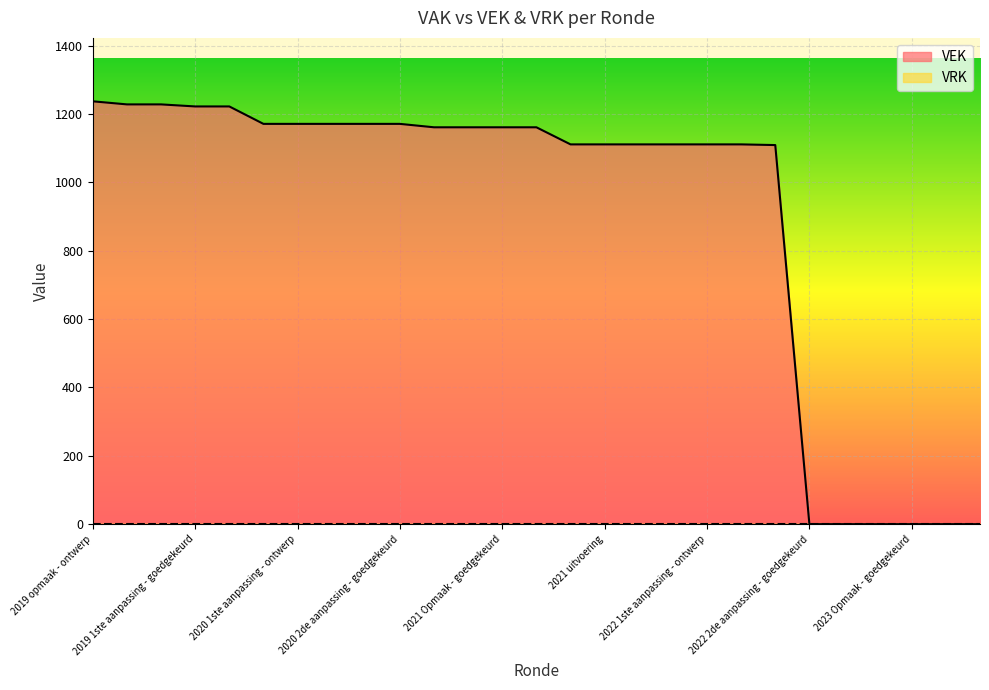

Where is the data nearest to the value 618?

2022 2de aanpassing - ontwerp